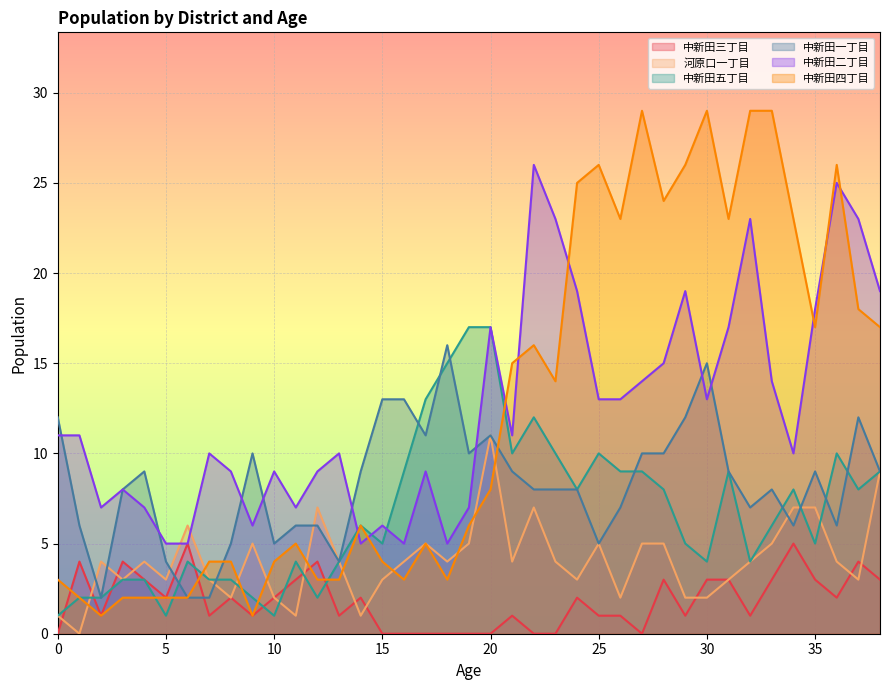

What is the sum of all 中新田四丁目 values?

482